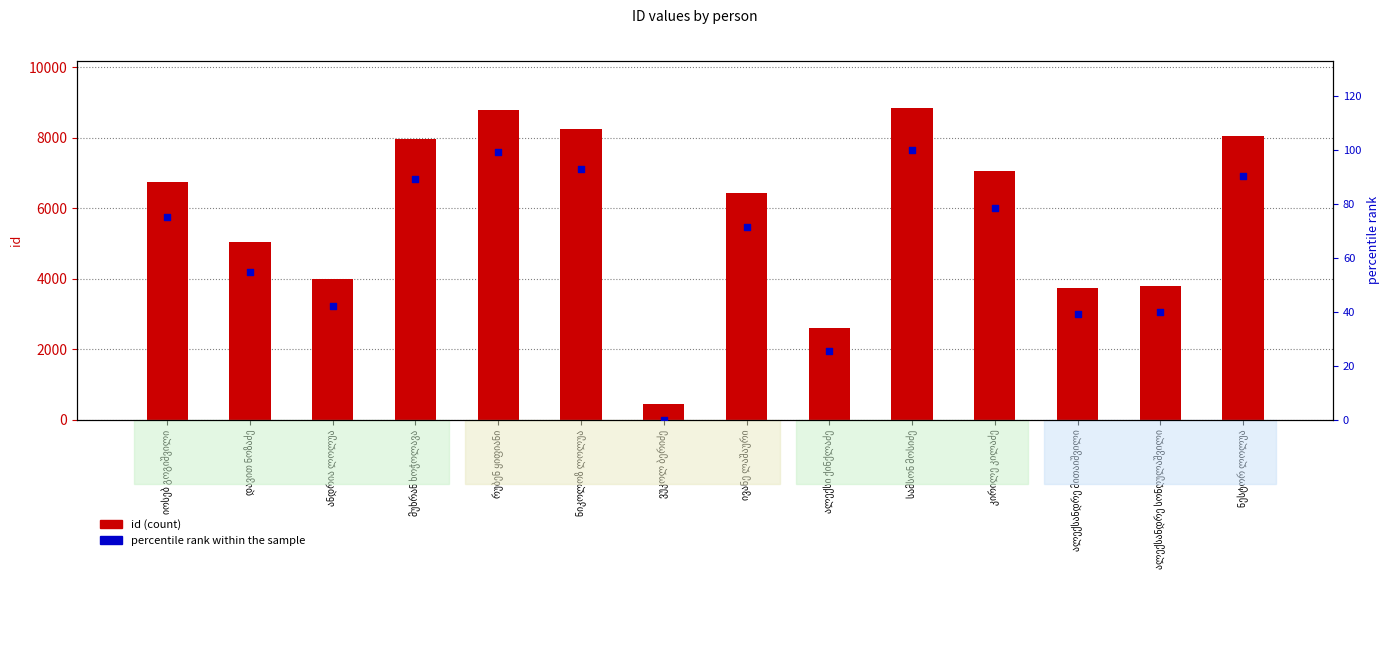

At how many categories does at least one series exceed 4384?

9